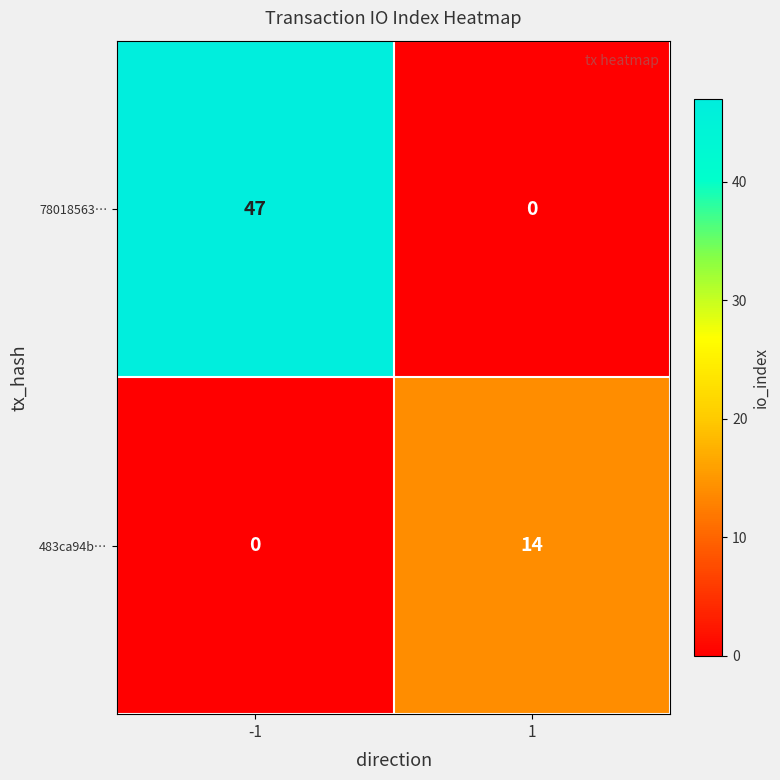

Reading left to right, extract all data points from this chart.

78018563…: 47	0
483ca94b…: 0	14